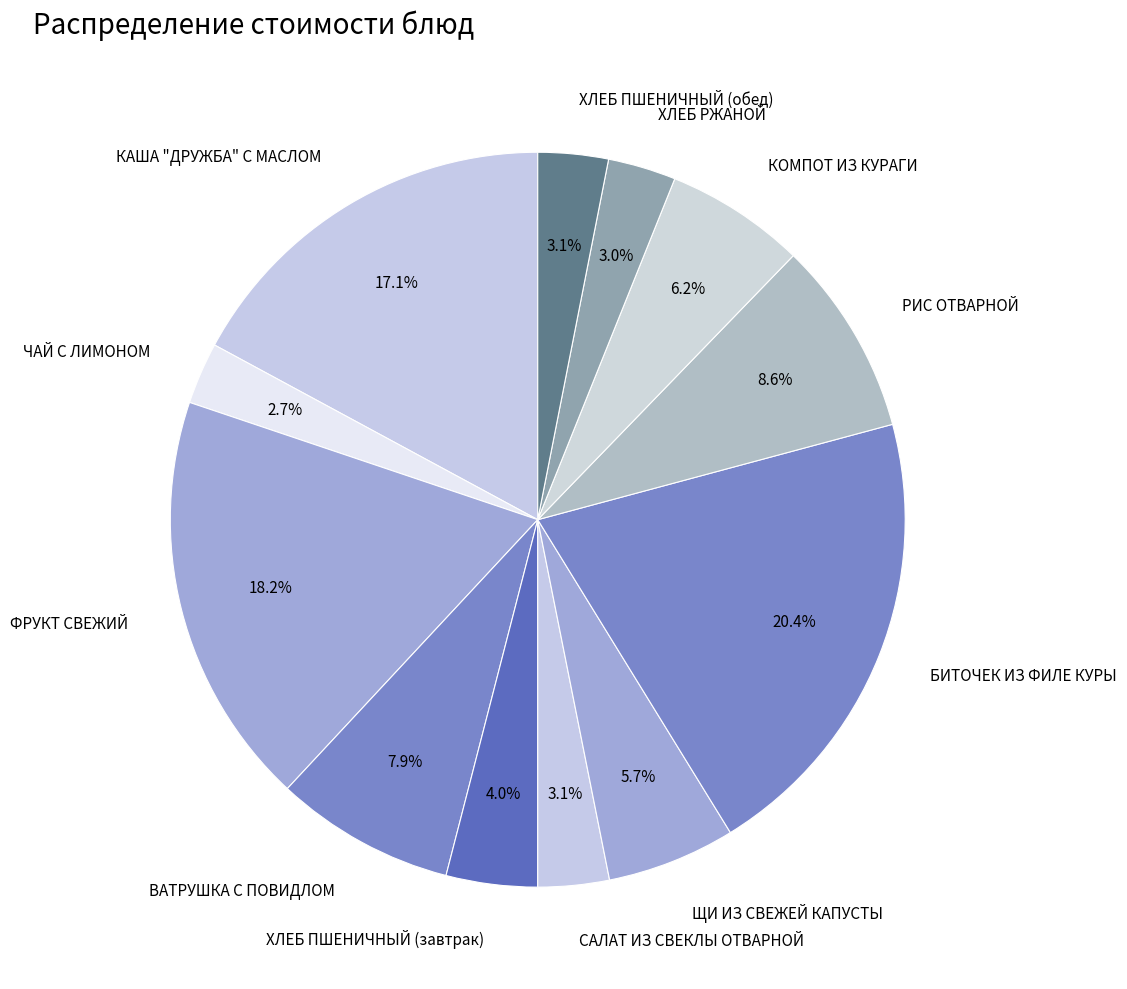

What is the ratio of the value at ФРУКТ СВЕЖИЙ to the value at ВАТРУШКА С ПОВИДЛОМ?

2.3